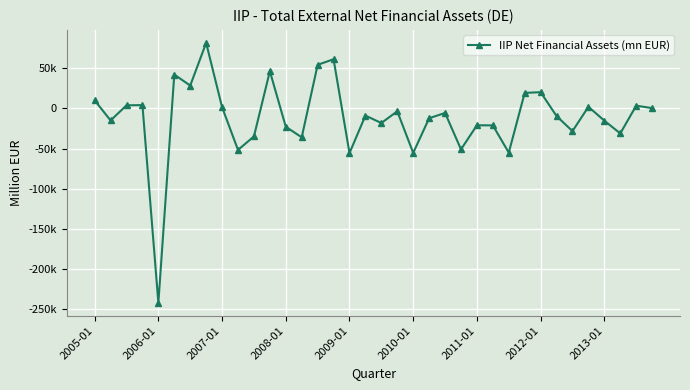

Does the chart have visible grid lines?

Yes